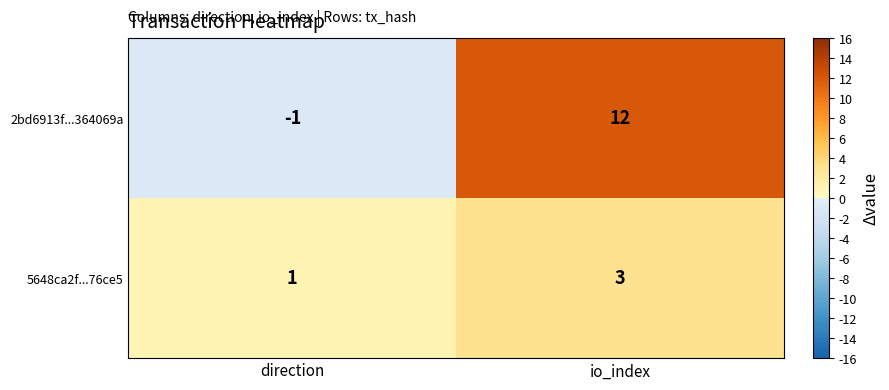

Reading right to left, list all the values displayed in this chart.

2bd6913f...364069a: io_index=12	direction=-1
5648ca2f...76ce5: io_index=3	direction=1